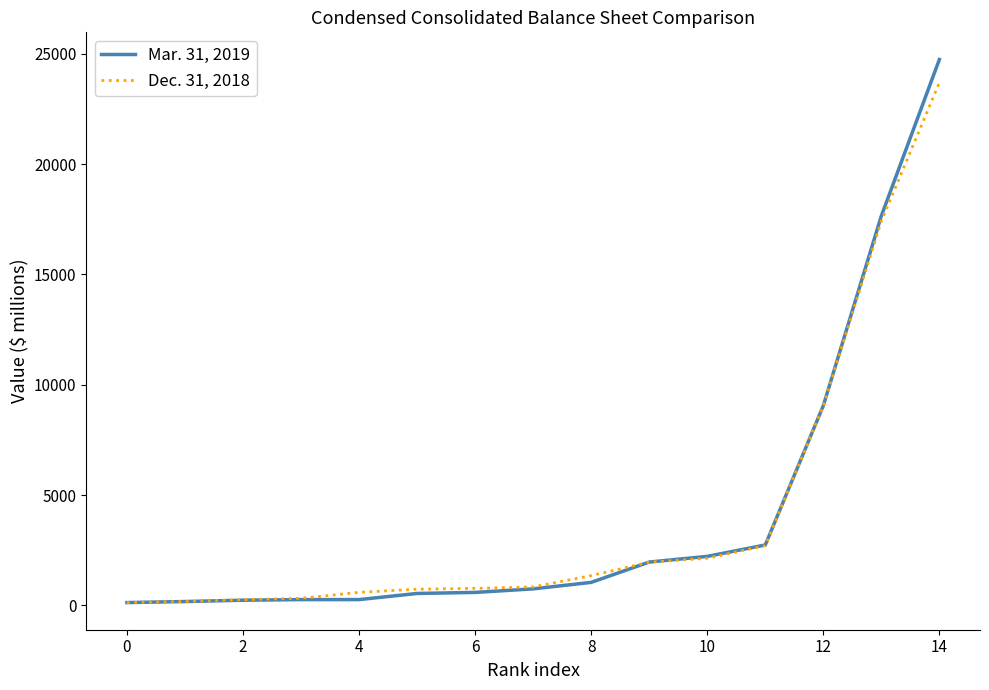

Which series has the widest spread of values?

Mar. 31, 2019